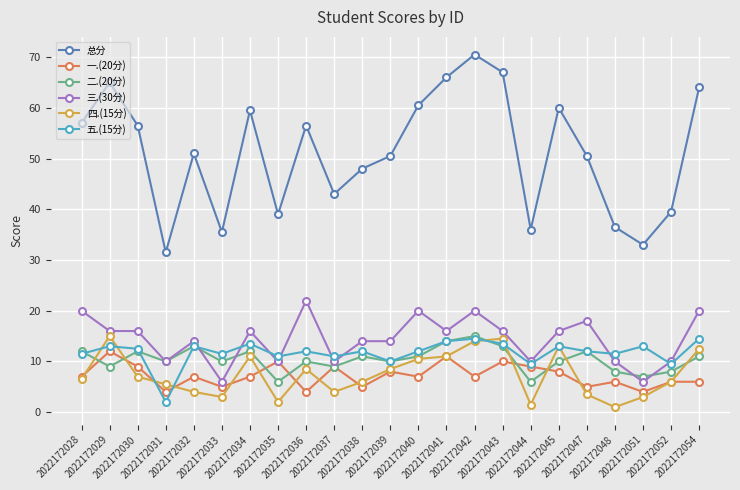

Is the value of 一.(20分) at 2022172035 greater than the value of 五.(15分) at 2022172041?

No